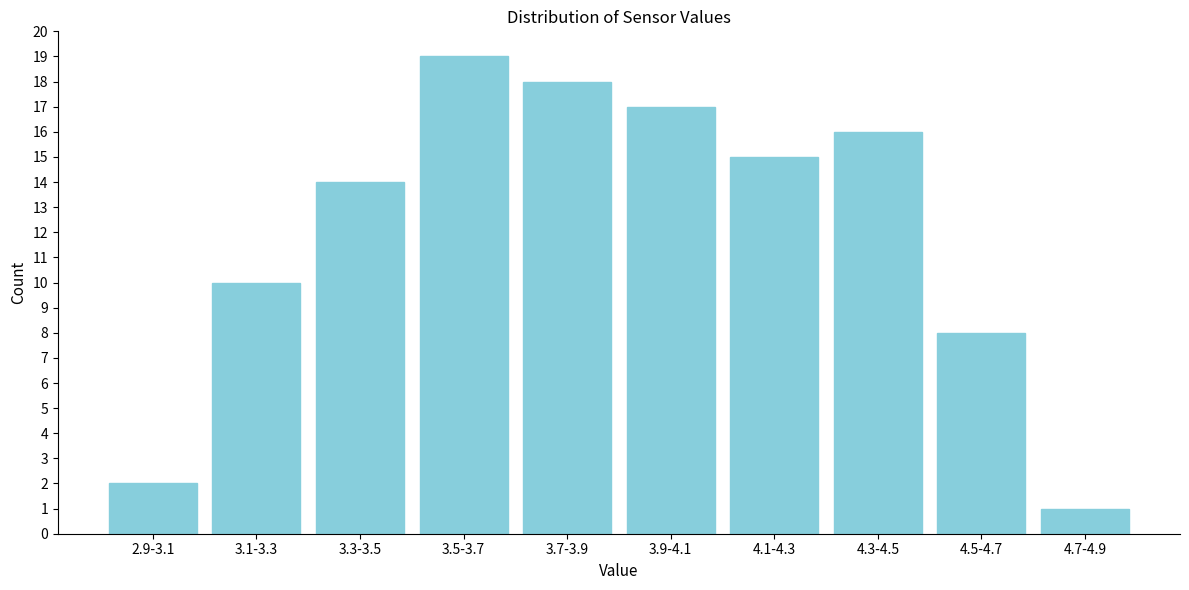

Reading left to right, extract all data points from this chart.

2.9-3.1=2	3.1-3.3=10	3.3-3.5=14	3.5-3.7=19	3.7-3.9=18	3.9-4.1=17	4.1-4.3=15	4.3-4.5=16	4.5-4.7=8	4.7-4.9=1